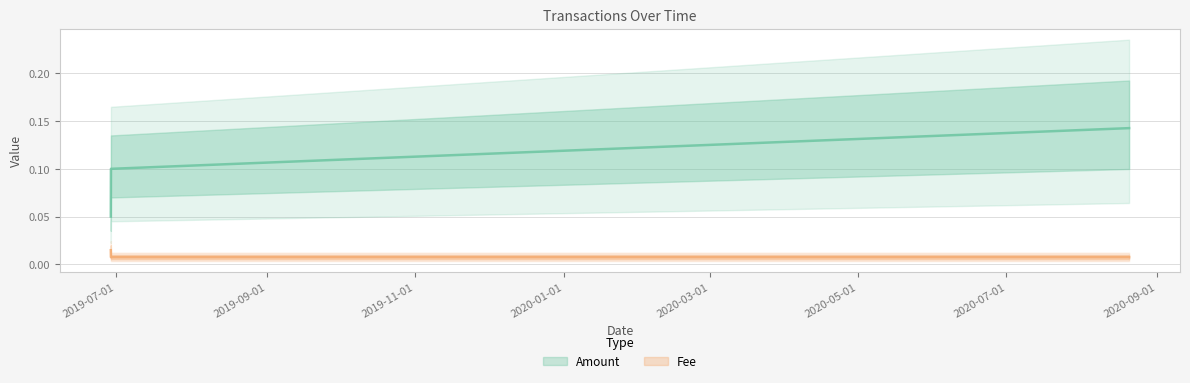

Is it true that Fee equals 0.0 at 2020-08-20 10:17:43?

True